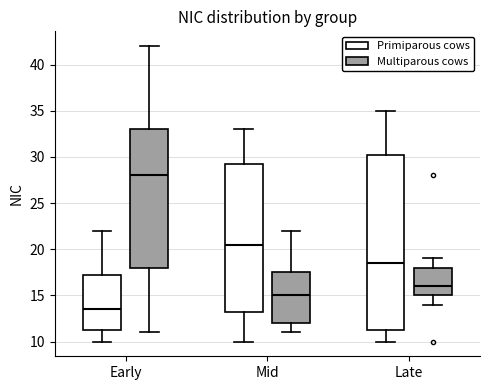

Comparing the boxes themselves (not the whiskers), which one is the tallest?

Late (Primiparous cows)